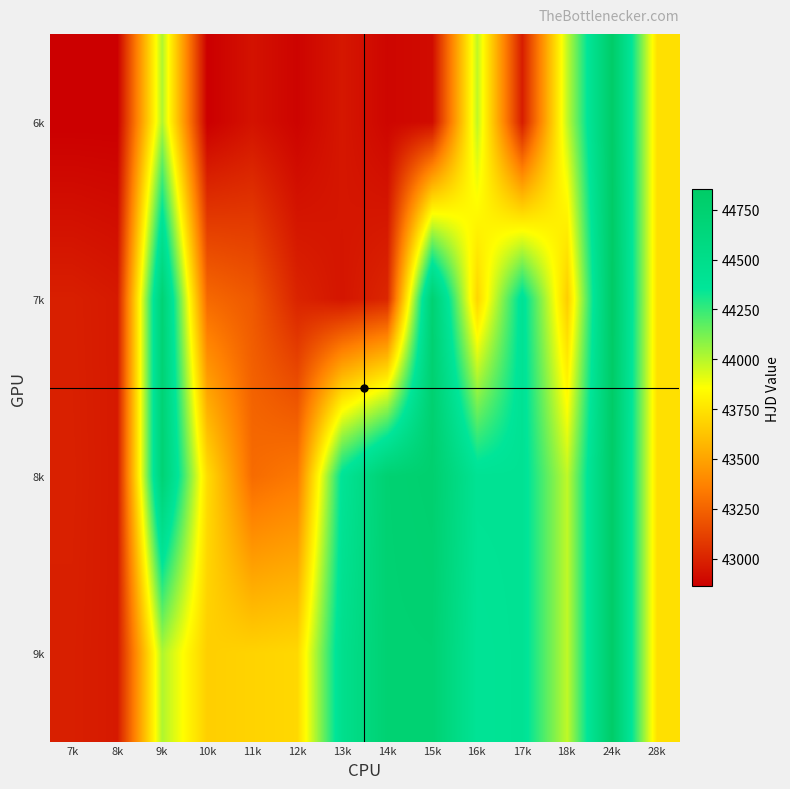

At how many categories does at least one series exceed 43670?

12